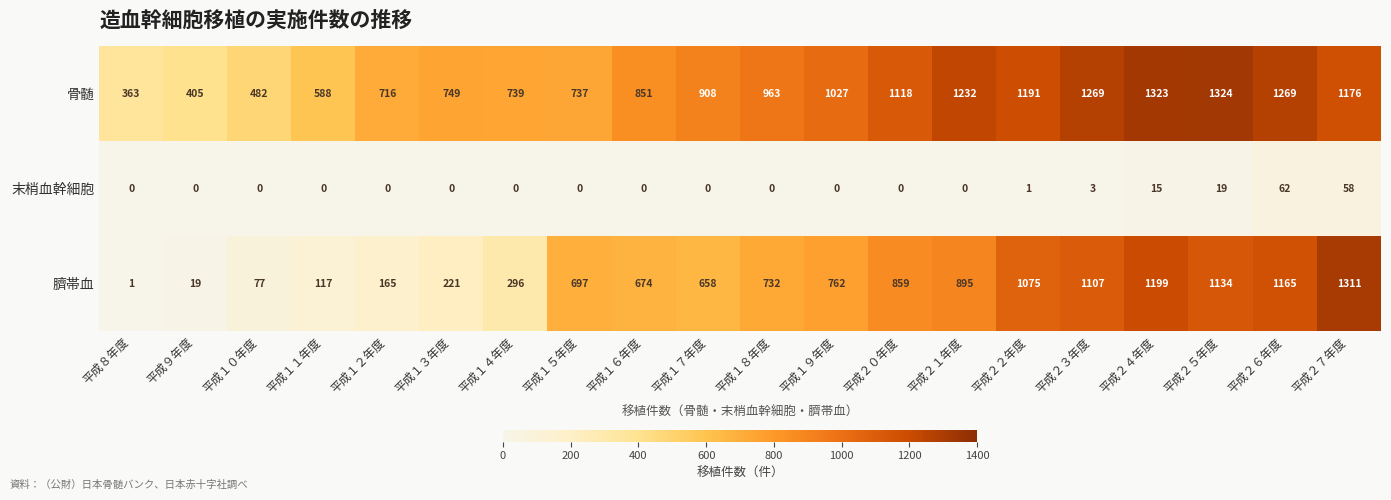

List the series in order of their peak value, highest first.

骨髄, 臍帯血, 末梢血幹細胞